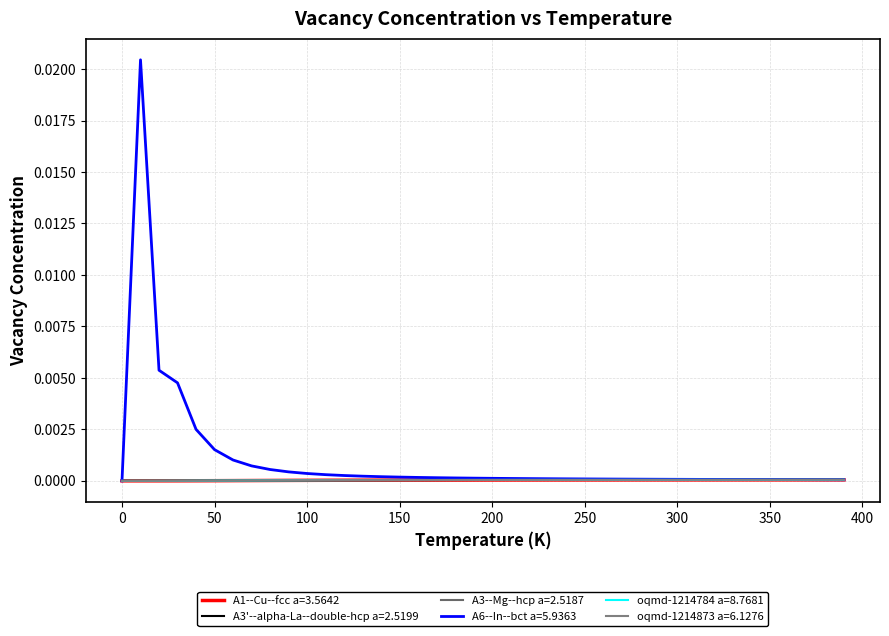

At how many categories does at least one series exceed 0?

39